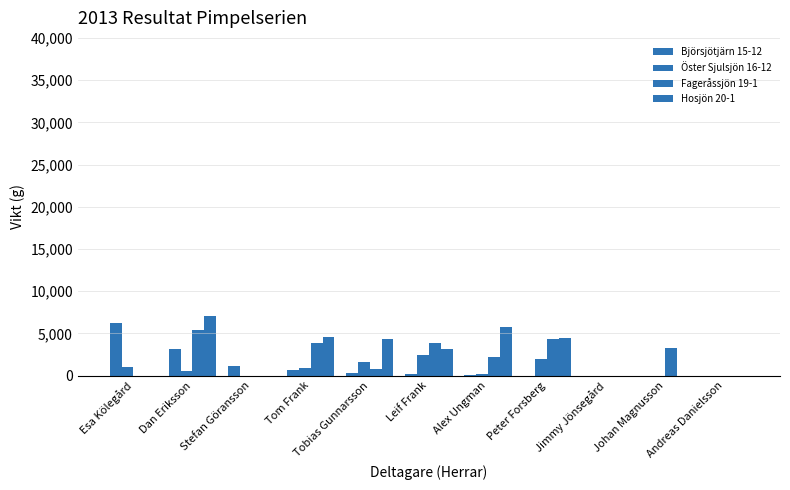

How many data points does each series have?

11